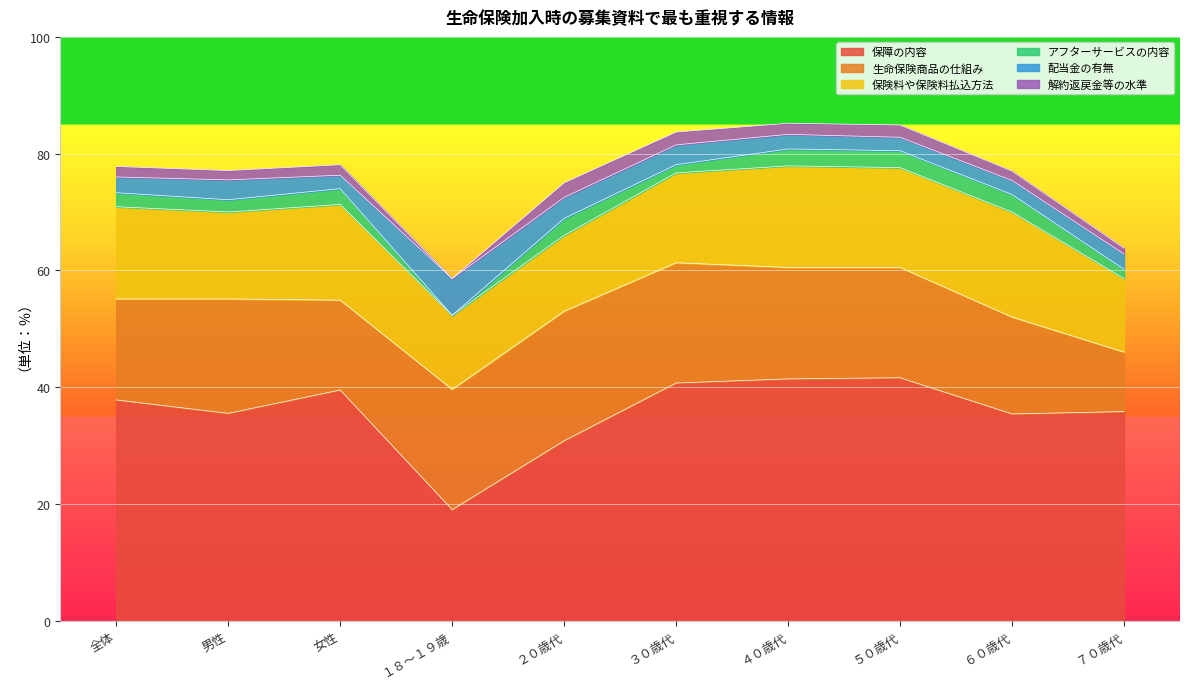

What is the total value across all series at ７０歳代?

63.8